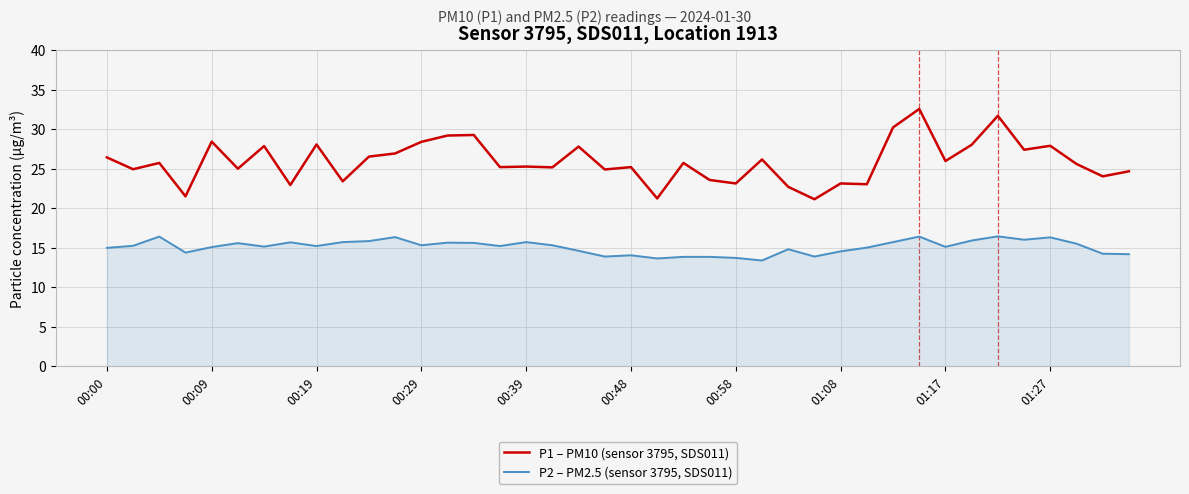

Which series has the largest range (max minus min)?

P1 – PM10 (sensor 3795, SDS011)